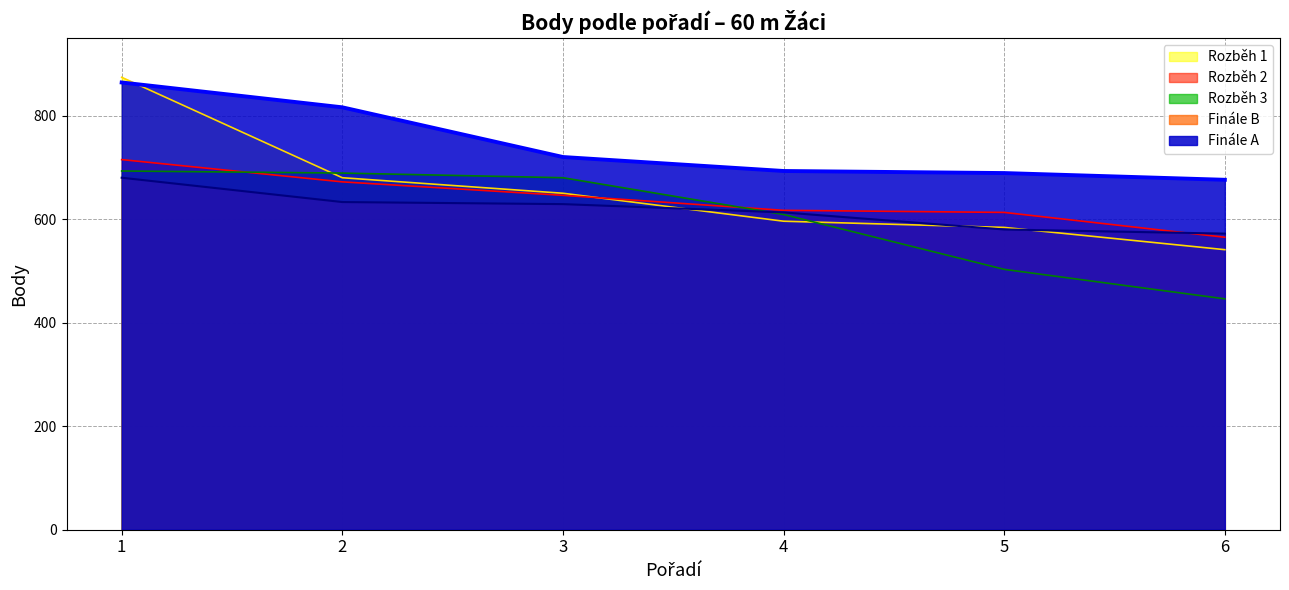

Is the value of Finále A at 6 greater than the value of Rozběh 2 at 6?

Yes